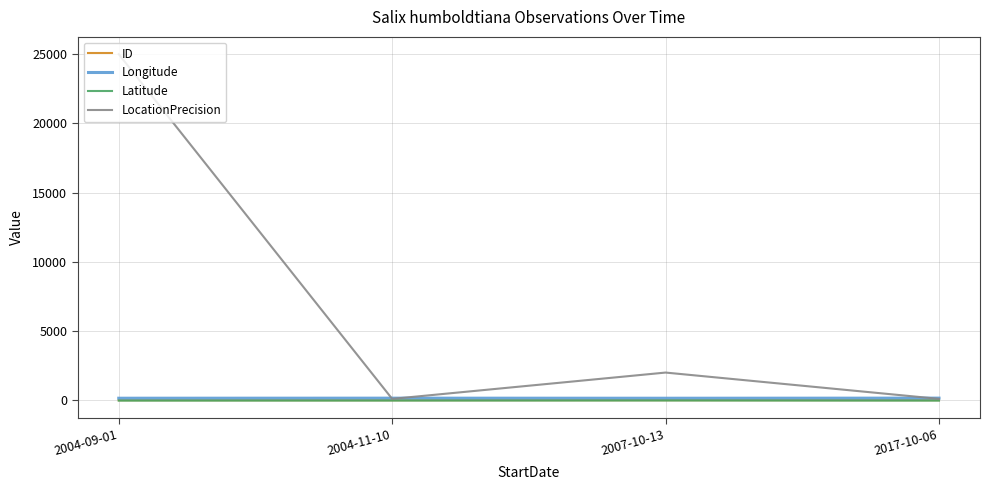

What is the smallest value displayed?

-26.4